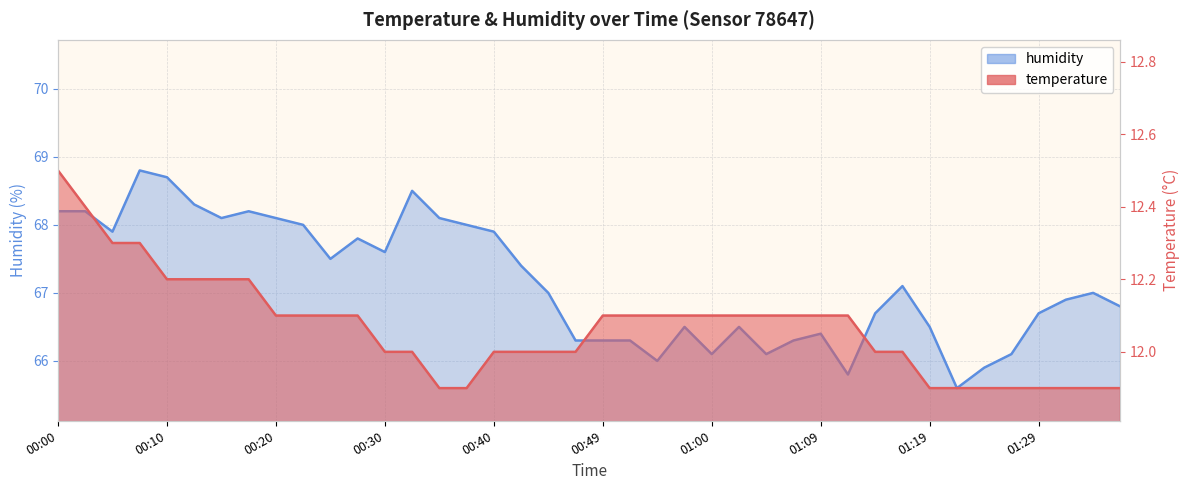

What is the label of the 9th point from the right?

01:17